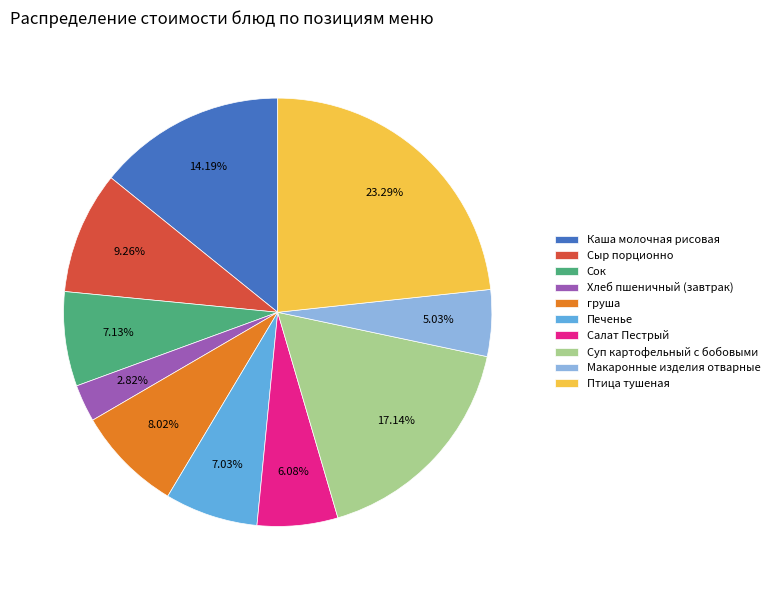

To the nearest percent, what percentage of the pie is Печенье?

7%